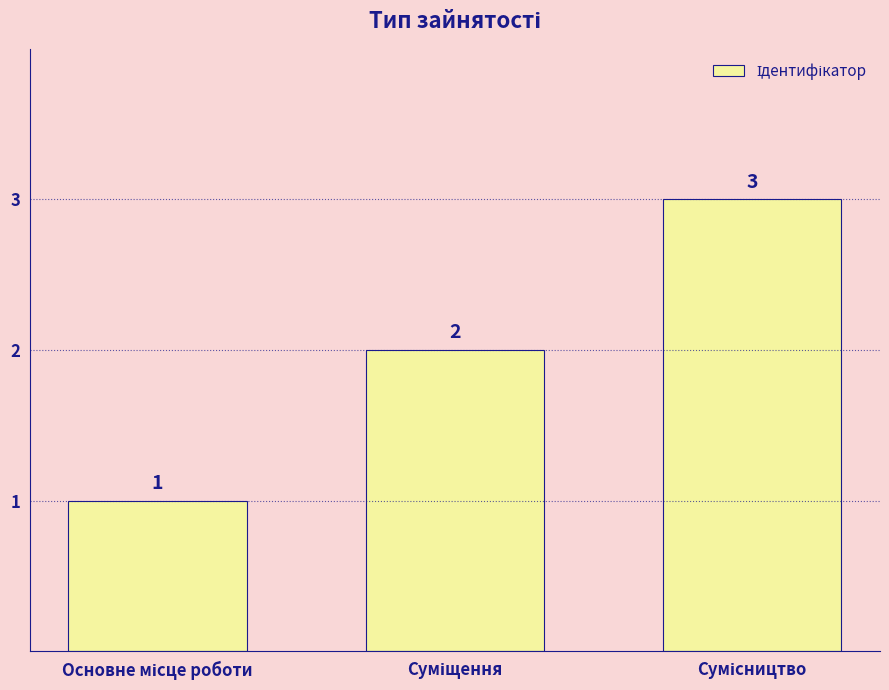

What is the value of the 2nd bar from the left?

2